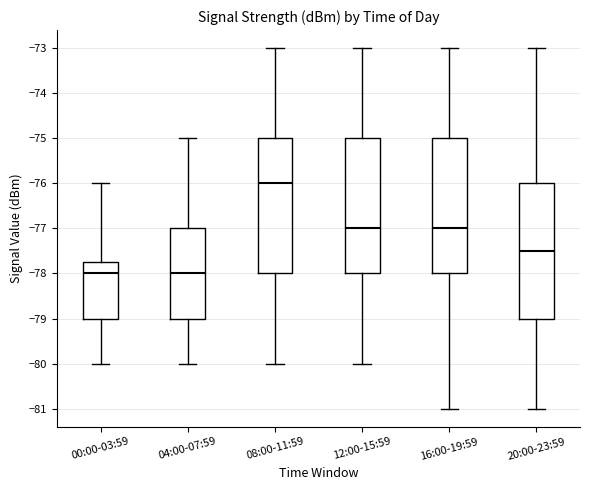

Reading left to right, read every box against the y-axis: the position of its median line, the range the box covers, and the ends of its whiskers. The values are not printed on the chart, so give them approximately, as read against the axis.

00:00-03:59: median -78.0, box -79.0 to -77.7, whiskers -80.0 to -76.0
04:00-07:59: median -78.0, box -79.0 to -77.0, whiskers -80.0 to -75.0
08:00-11:59: median -76.0, box -78.0 to -75.0, whiskers -80.0 to -73.0
12:00-15:59: median -77.0, box -78.0 to -75.0, whiskers -80.0 to -73.0
16:00-19:59: median -77.0, box -78.0 to -75.0, whiskers -81.0 to -73.0
20:00-23:59: median -77.5, box -79.0 to -76.0, whiskers -81.0 to -73.0